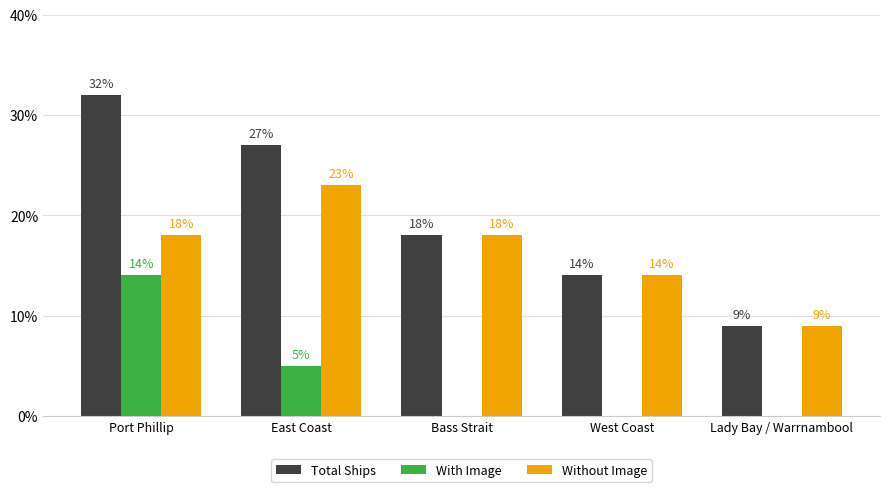

Reading right to left, what are all the values shown in this chart?

Total Ships: 9	14	18	27	32
With Image: 0	0	0	5	14
Without Image: 9	14	18	23	18